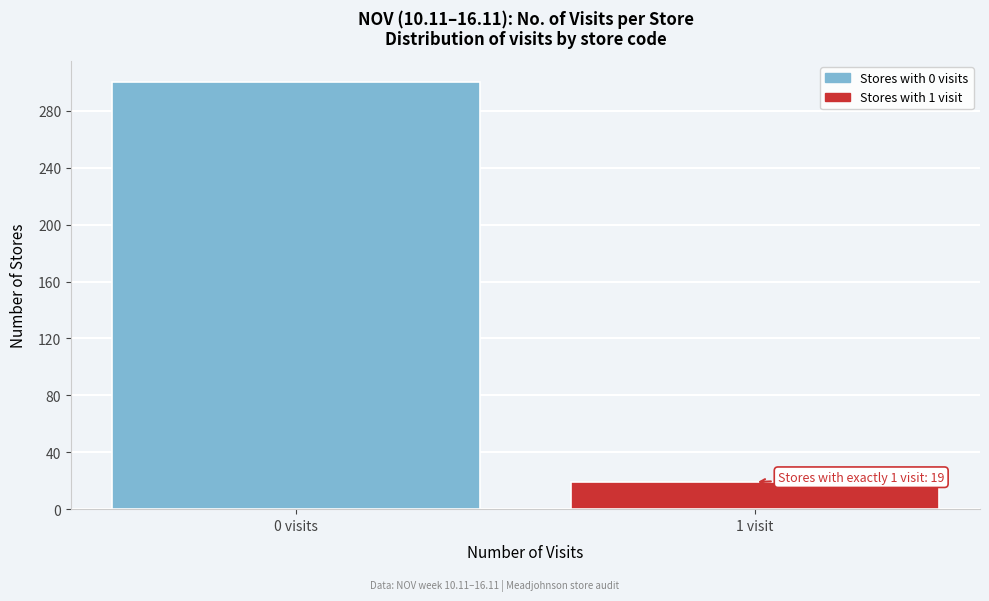

Reading left to right, what are all the values shown in this chart?

300	19